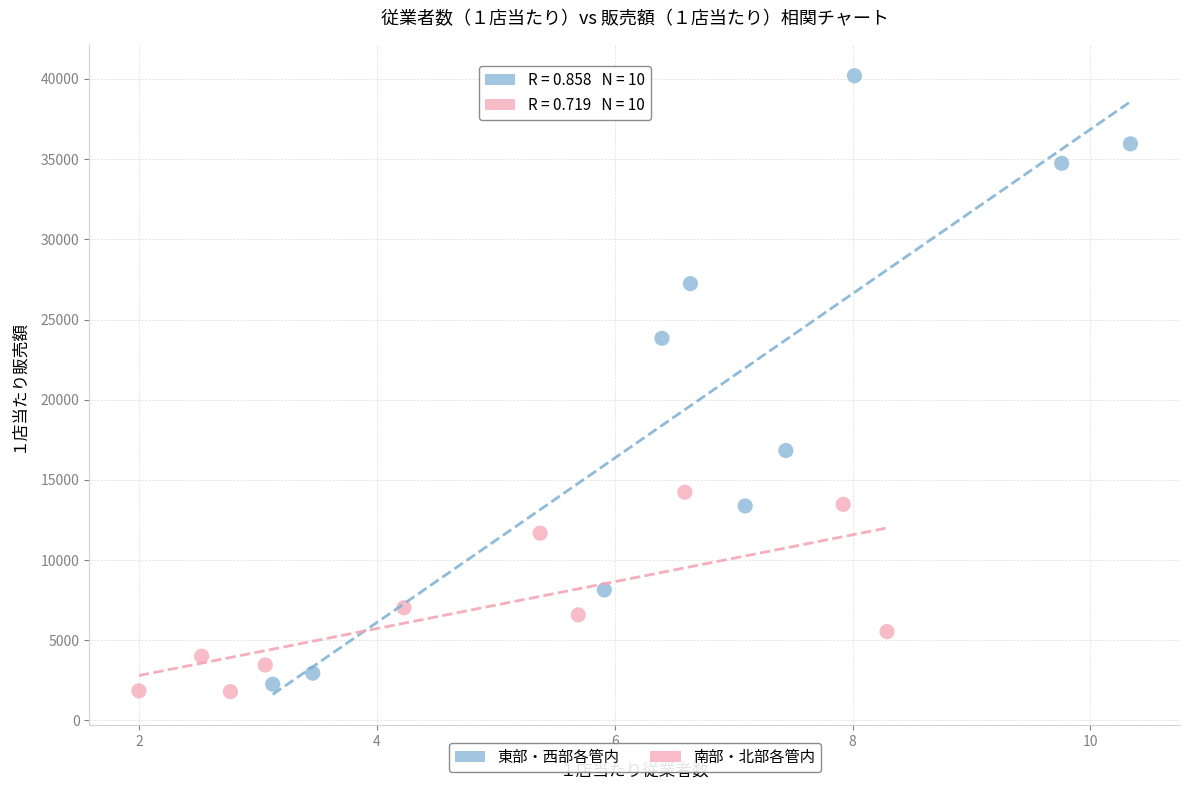

What are all the series names shown in the legend?

東部・西部各管内, 南部・北部各管内